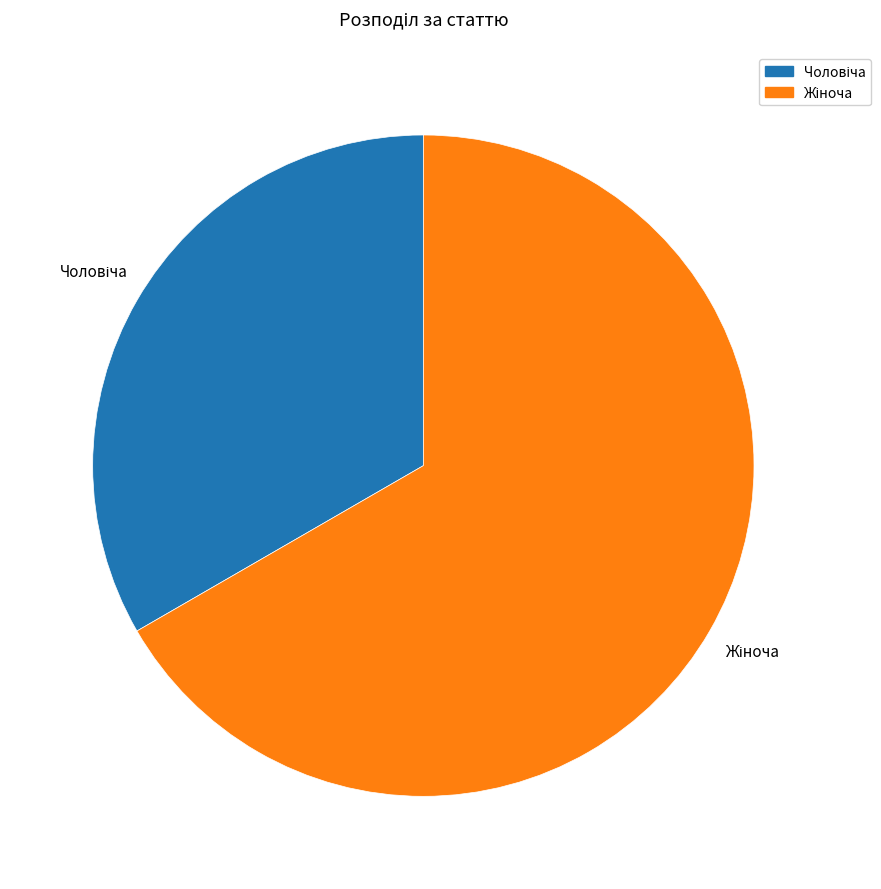

What is the ratio of the value at Чоловіча to the value at Жіноча?

0.5